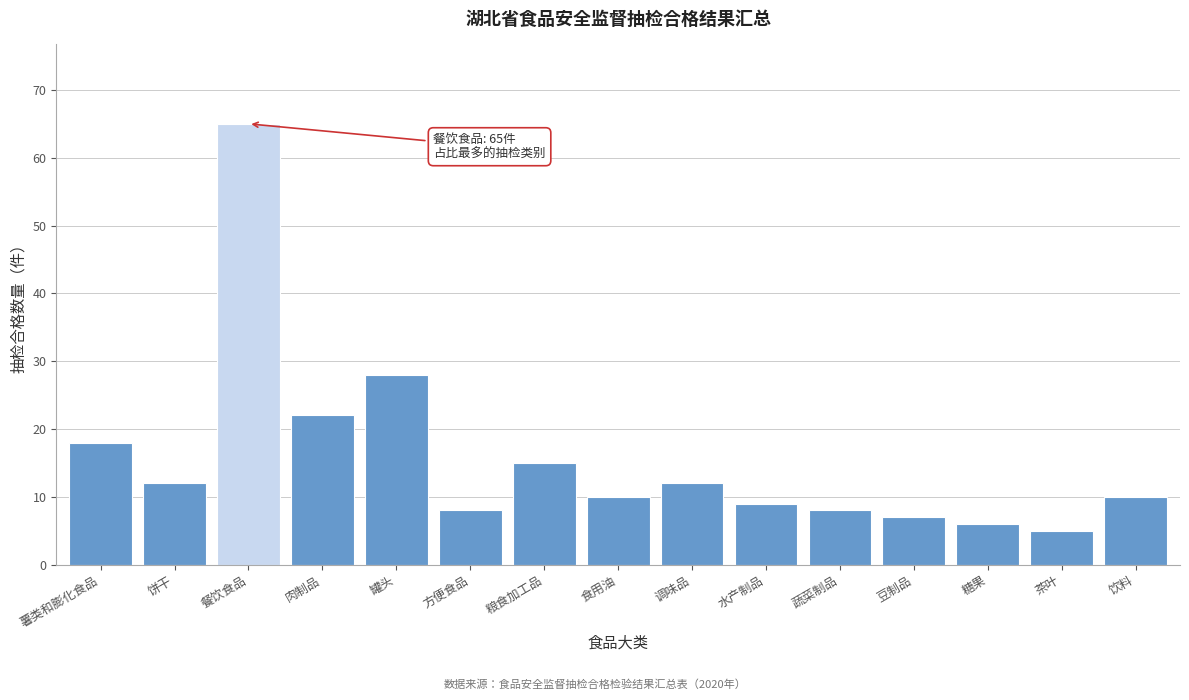

Reading left to right, extract all data points from this chart.

18	12	65	22	28	8	15	10	12	9	8	7	6	5	10